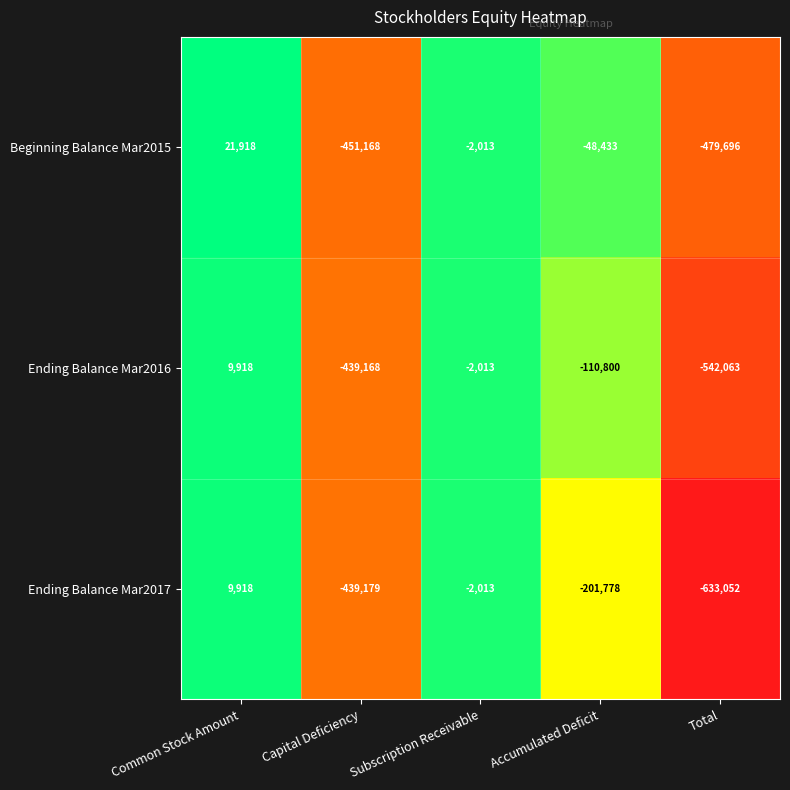

Reading left to right, list all the values displayed in this chart.

Beginning Balance Mar2015: 21918	-451168	-2013	-48433	-479696
Ending Balance Mar2016: 9918	-439168	-2013	-110800	-542063
Ending Balance Mar2017: 9918	-439179	-2013	-201778	-633052